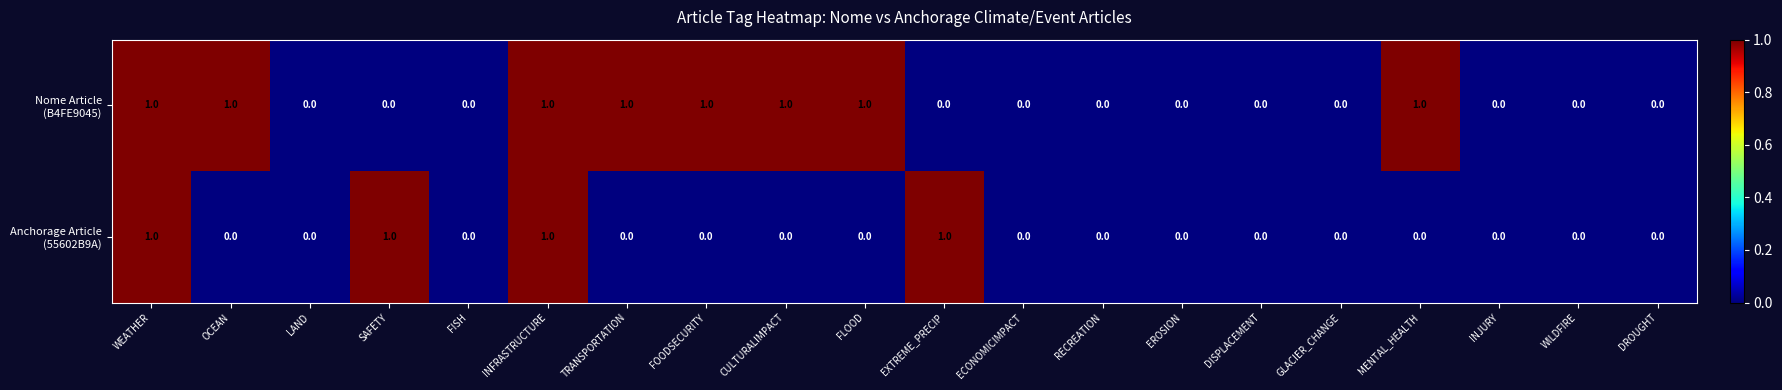

Rank the series by their average value, from lowest to highest.

Anchorage Article (55602B9A), Nome Article (B4FE9045)